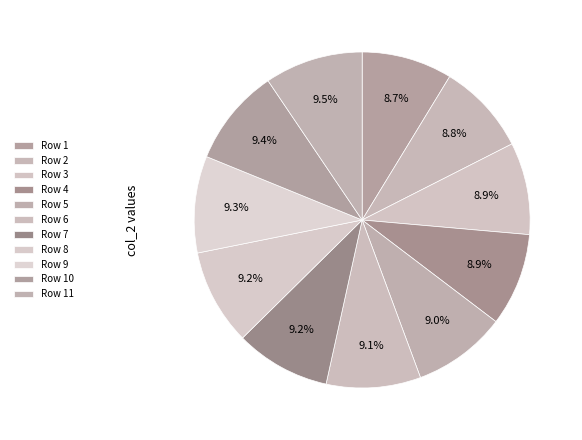

How many segments does this pie chart have?

11